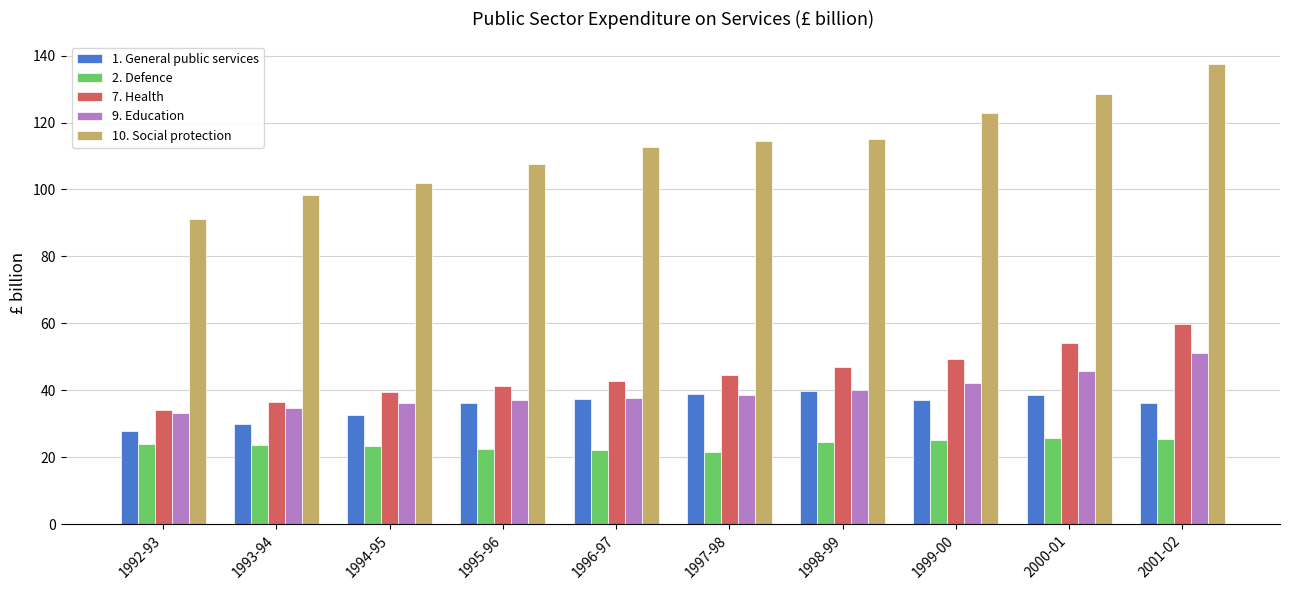

At which category is the sum across all series the highest?

2001-02